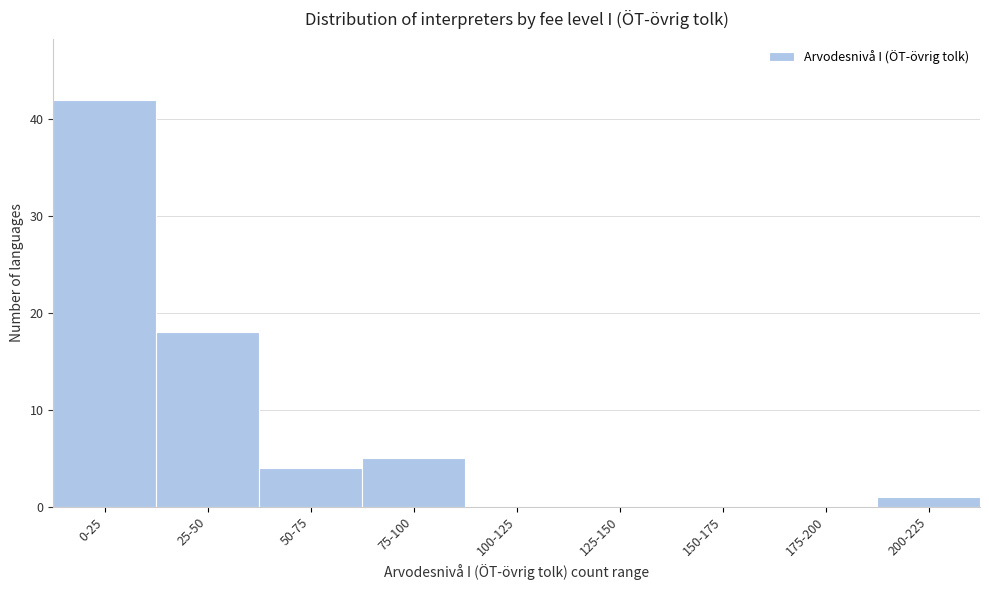

Reading right to left, extract all data points from this chart.

200-225=1	175-200=0	150-175=0	125-150=0	100-125=0	75-100=5	50-75=4	25-50=18	0-25=42